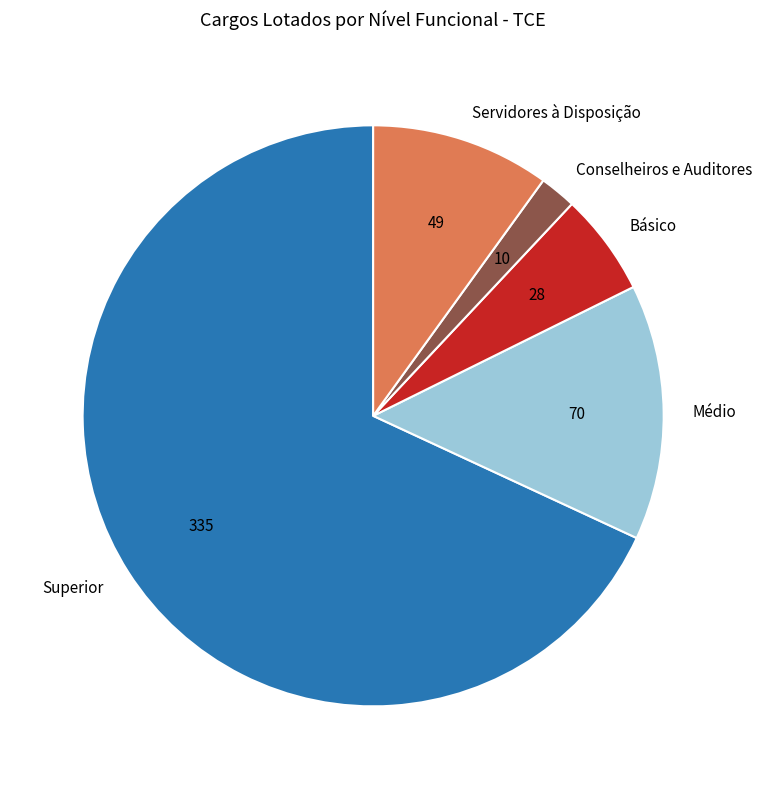

Which category has the biggest portion of the pie?

Superior